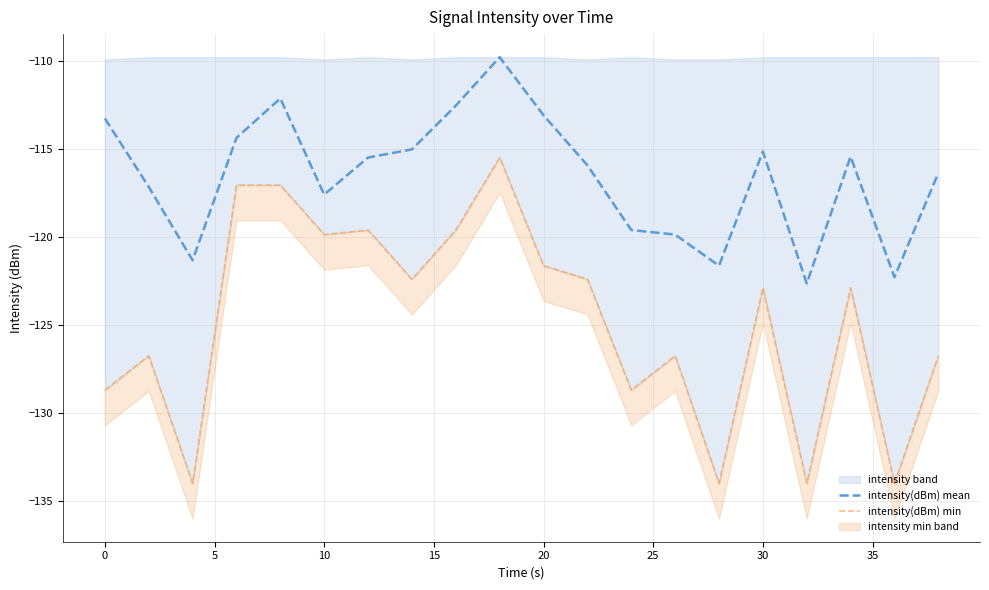

What is the highest value of the intensity(dBm) mean series?

-109.8